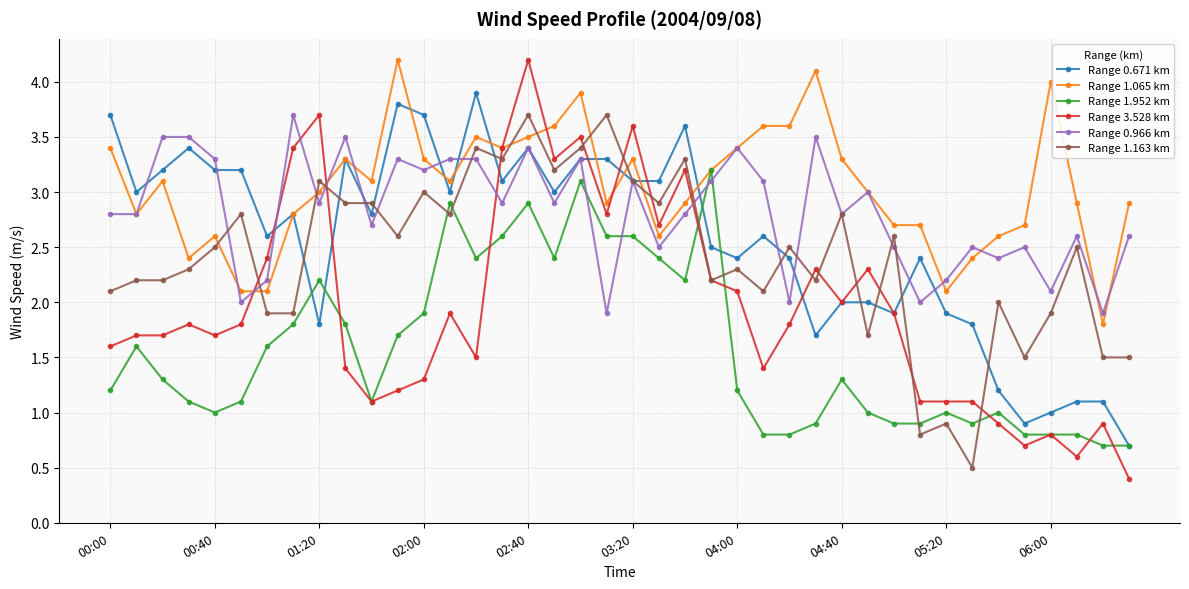

Reading left to right, what are all the values shown in this chart?

Range 0.671 km: 3.7	3.0	3.2	3.4	3.2	3.2	2.6	2.8	1.8	3.3	2.8	3.8	3.7	3.0	3.9	3.1	3.4	3.0	3.3	3.3	3.1	3.1	3.6	2.5	2.4	2.6	2.4	1.7	2.0	2.0	1.9	2.4	1.9	1.8	1.2	0.9	1.0	1.1	1.1	0.7
Range 1.065 km: 3.4	2.8	3.1	2.4	2.6	2.1	2.1	2.8	3.0	3.3	3.1	4.2	3.3	3.1	3.5	3.4	3.5	3.6	3.9	2.9	3.3	2.6	2.9	3.2	3.4	3.6	3.6	4.1	3.3	3.0	2.7	2.7	2.1	2.4	2.6	2.7	4.0	2.9	1.8	2.9
Range 1.952 km: 1.2	1.6	1.3	1.1	1.0	1.1	1.6	1.8	2.2	1.8	1.1	1.7	1.9	2.9	2.4	2.6	2.9	2.4	3.1	2.6	2.6	2.4	2.2	3.2	1.2	0.8	0.8	0.9	1.3	1.0	0.9	0.9	1.0	0.9	1.0	0.8	0.8	0.8	0.7	0.7
Range 3.528 km: 1.6	1.7	1.7	1.8	1.7	1.8	2.4	3.4	3.7	1.4	1.1	1.2	1.3	1.9	1.5	3.4	4.2	3.3	3.5	2.8	3.6	2.7	3.2	2.2	2.1	1.4	1.8	2.3	2.0	2.3	1.9	1.1	1.1	1.1	0.9	0.7	0.8	0.6	0.9	0.4
Range 0.966 km: 2.8	2.8	3.5	3.5	3.3	2.0	2.2	3.7	2.9	3.5	2.7	3.3	3.2	3.3	3.3	2.9	3.4	2.9	3.3	1.9	3.1	2.5	2.8	3.1	3.4	3.1	2.0	3.5	2.8	3.0	2.5	2.0	2.2	2.5	2.4	2.5	2.1	2.6	1.9	2.6
Range 1.163 km: 2.1	2.2	2.2	2.3	2.5	2.8	1.9	1.9	3.1	2.9	2.9	2.6	3.0	2.8	3.4	3.3	3.7	3.2	3.4	3.7	3.1	2.9	3.3	2.2	2.3	2.1	2.5	2.2	2.8	1.7	2.6	0.8	0.9	0.5	2.0	1.5	1.9	2.5	1.5	1.5